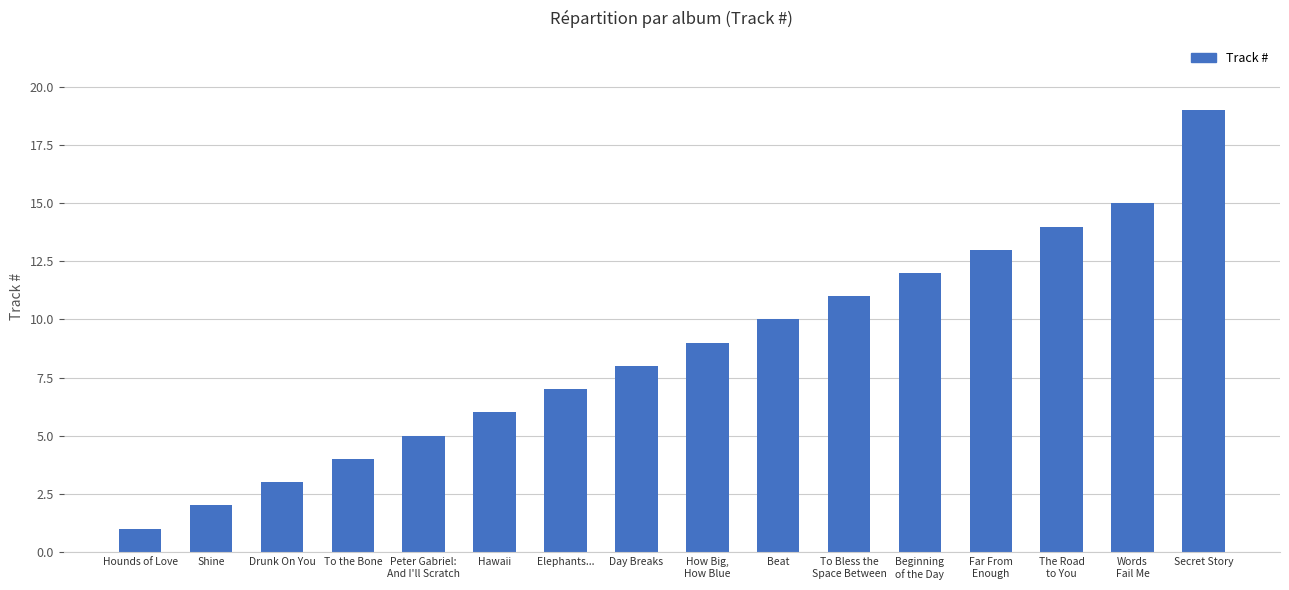

What value does the data have at Secret Story?

19